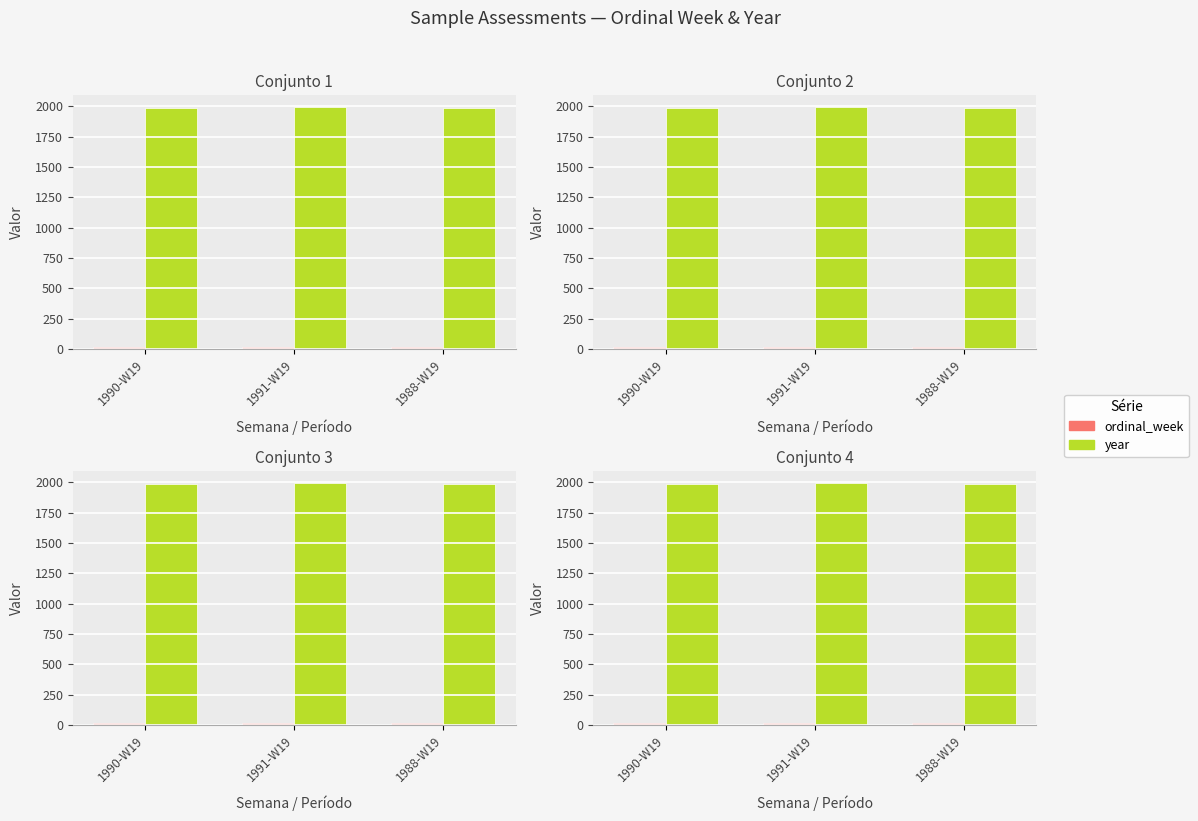

What is the sum of the year values at 1990-W19 and 1991-W19?

3981